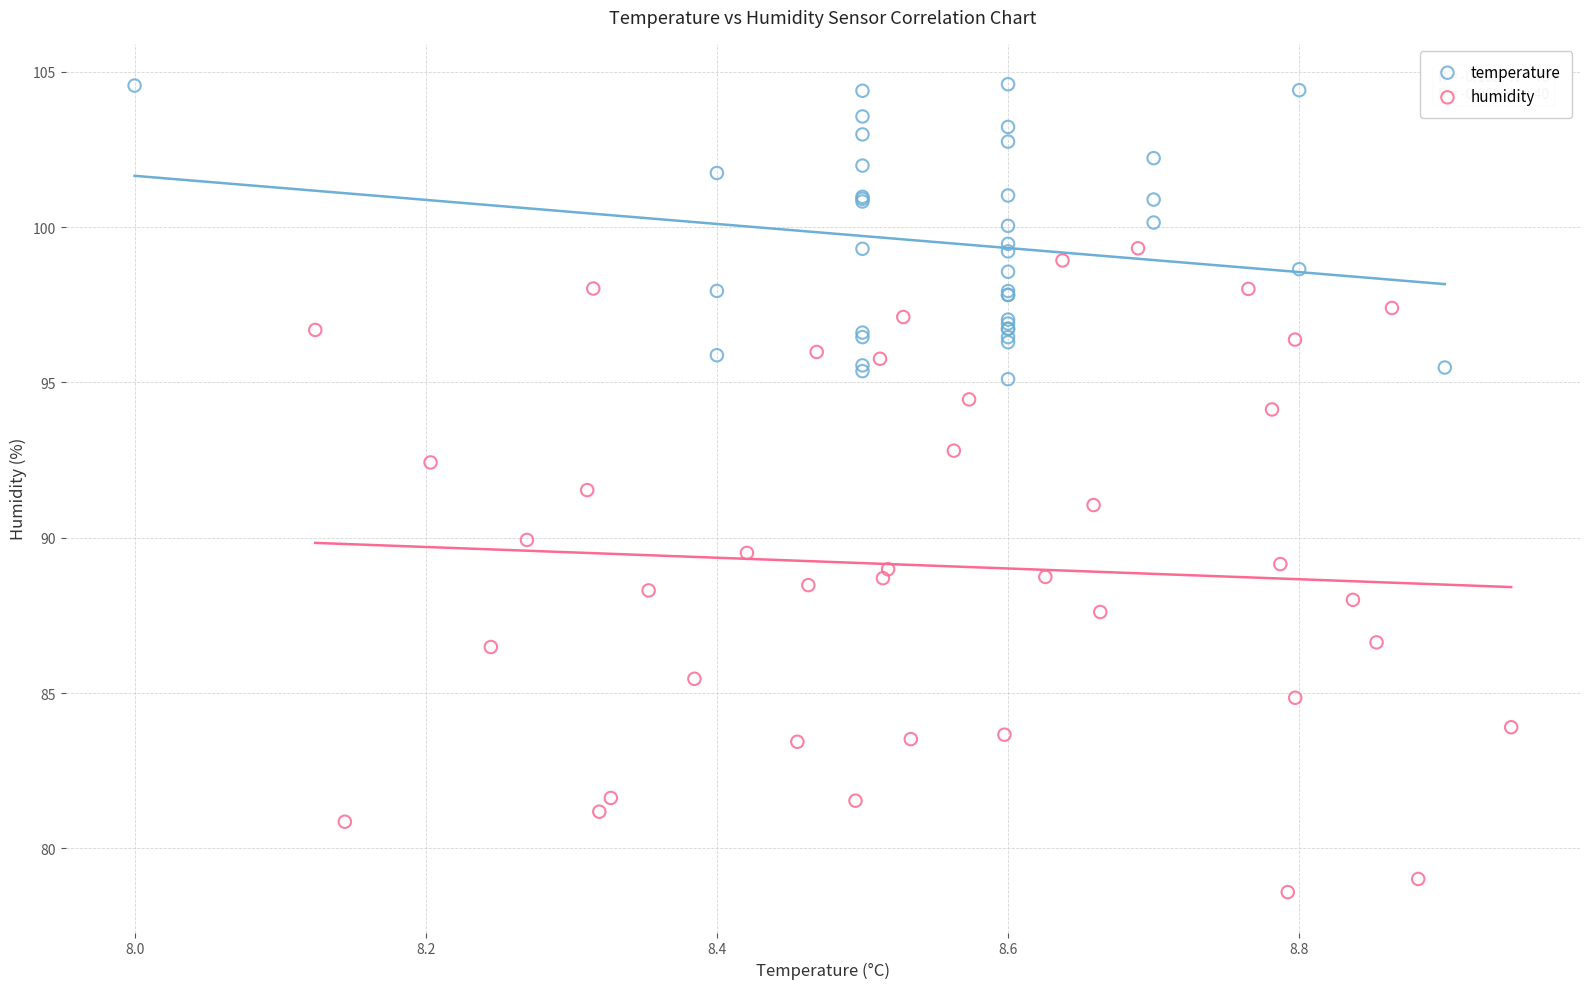

Which series reaches the maximum Y coordinate?

temperature